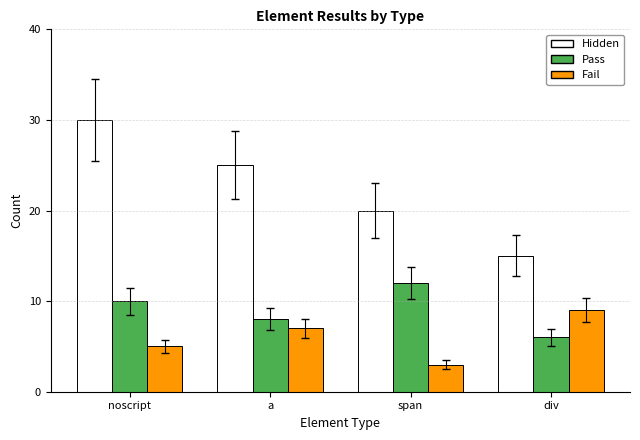

Reading right to left, what are all the values shown in this chart?

Hidden: div=15	span=20	a=25	noscript=30
Pass: div=6	span=12	a=8	noscript=10
Fail: div=9	span=3	a=7	noscript=5